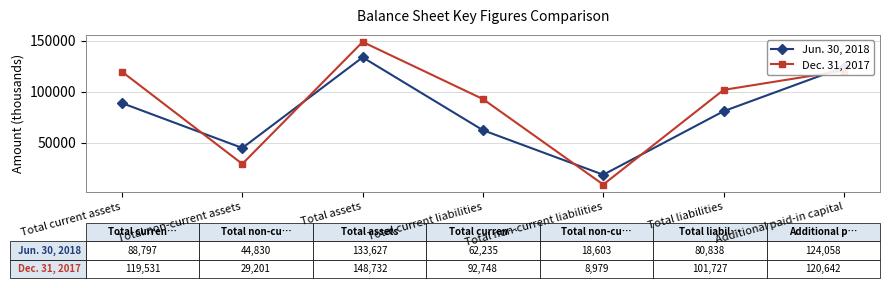

Rank the series at Total current assets from highest to lowest value.

Dec. 31, 2017, Jun. 30, 2018